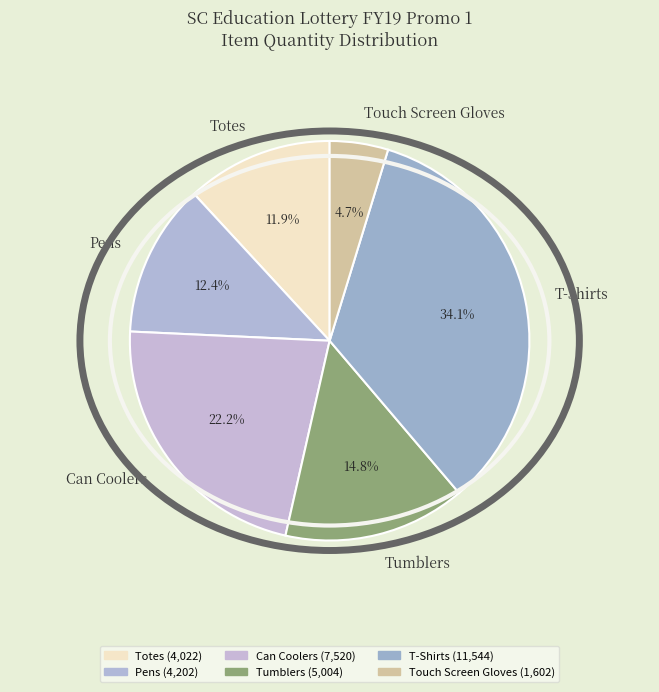

Combined, do T-Shirts and Can Coolers account for over 50%?

Yes